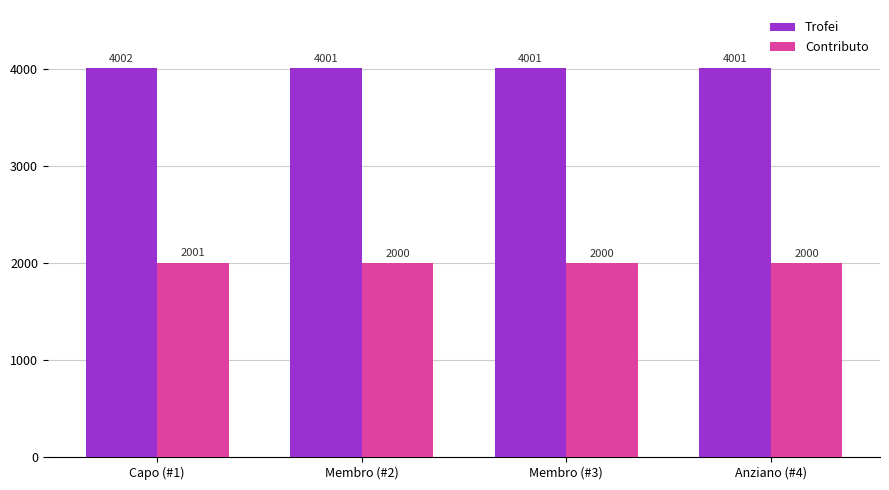

True or false: Contributo has a value of 523 at Anziano (#4).

False